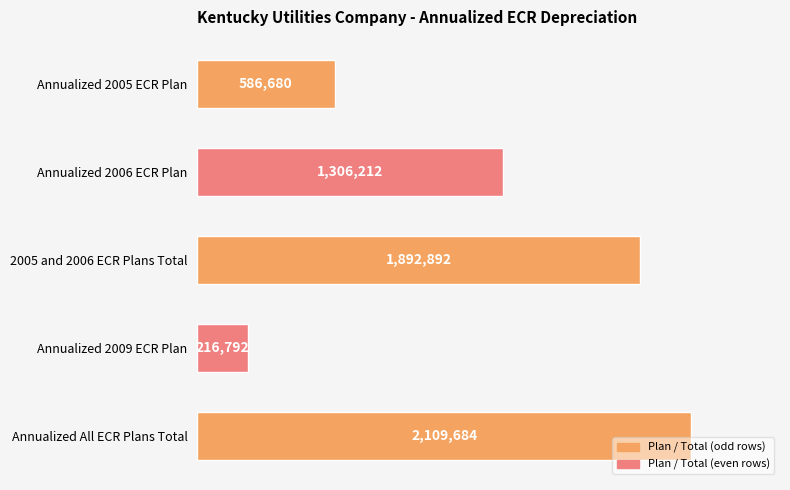

At which category does the chart reach its peak across all series?

Annualized All ECR Plans Total